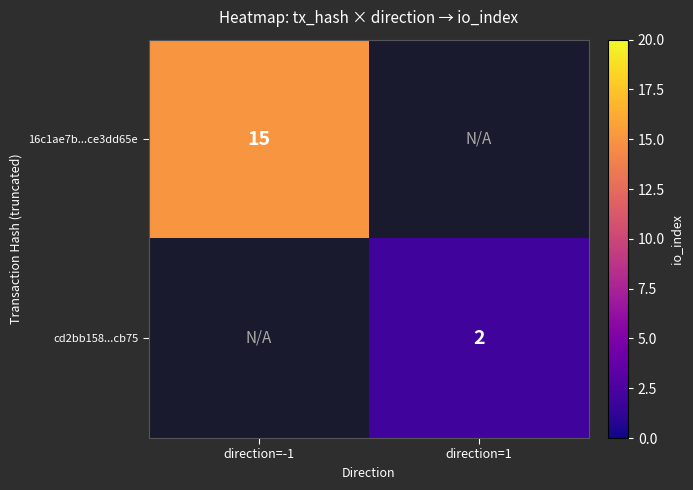

Count the number of data series in this chart.

2